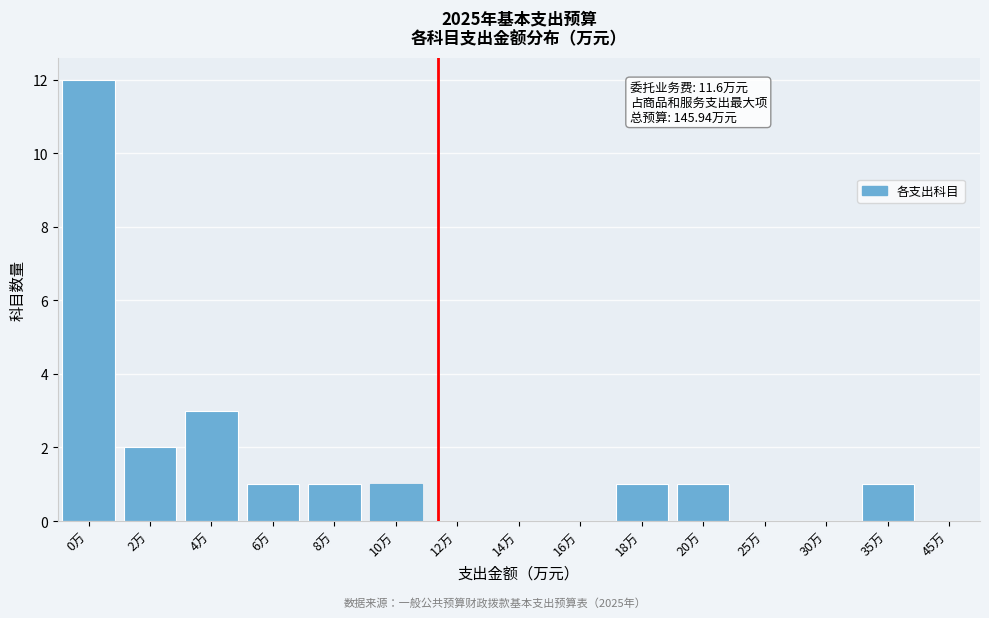

Reading left to right, extract all data points from this chart.

0万=12	2万=2	4万=3	6万=1	8万=1	10万=1	12万=0	14万=0	16万=0	18万=1	20万=1	25万=0	30万=0	35万=1	45万=0